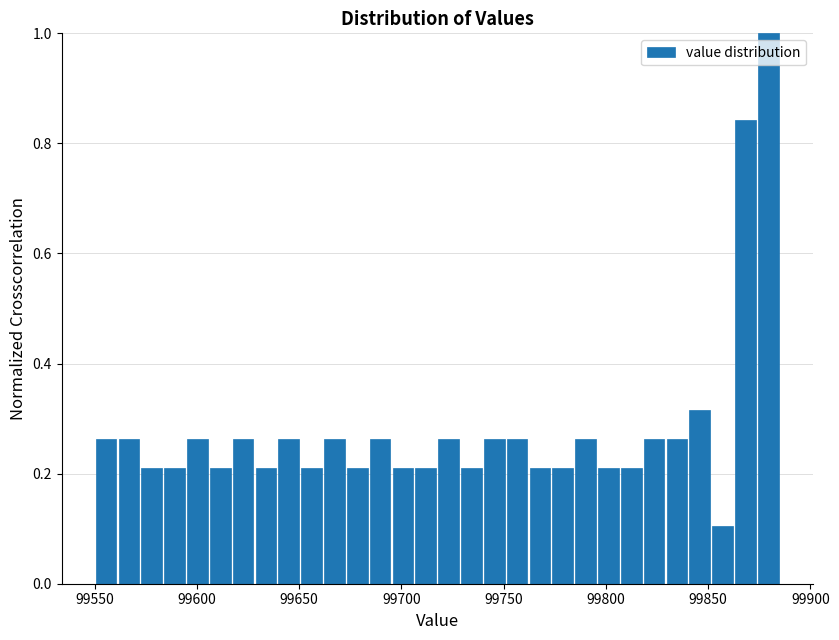

Read against the x-axis, roughly where is the centre of the tallest bar?

99880